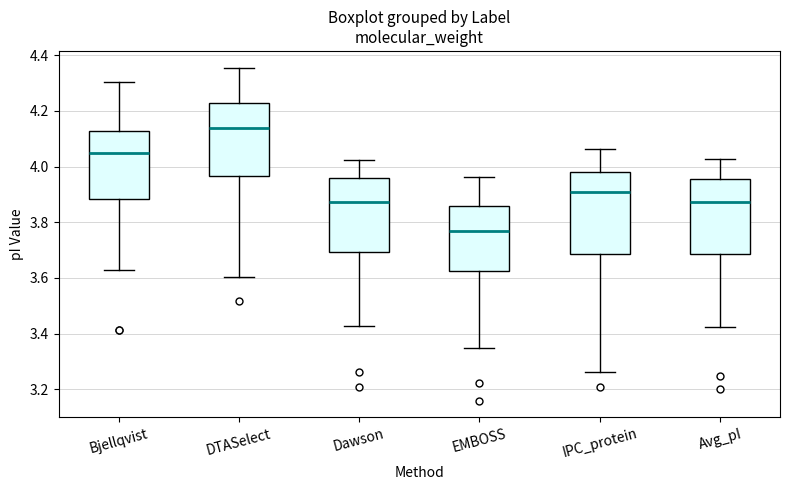

Reading left to right, transcribe this box plot: for each box, give where its median line is, the range the box spans, and where its two whiskers end, as read against the y-axis. The values are not printed on the chart, so give them approximately, as read against the axis.

Bjellqvist: median 4.06, box 3.88 to 4.12, whiskers 3.64 to 4.30
DTASelect: median 4.14, box 3.96 to 4.22, whiskers 3.60 to 4.36
Dawson: median 3.88, box 3.70 to 3.96, whiskers 3.42 to 4.02
EMBOSS: median 3.78, box 3.62 to 3.86, whiskers 3.36 to 3.96
IPC_protein: median 3.92, box 3.68 to 3.98, whiskers 3.26 to 4.06
Avg_pI: median 3.88, box 3.68 to 3.96, whiskers 3.42 to 4.02